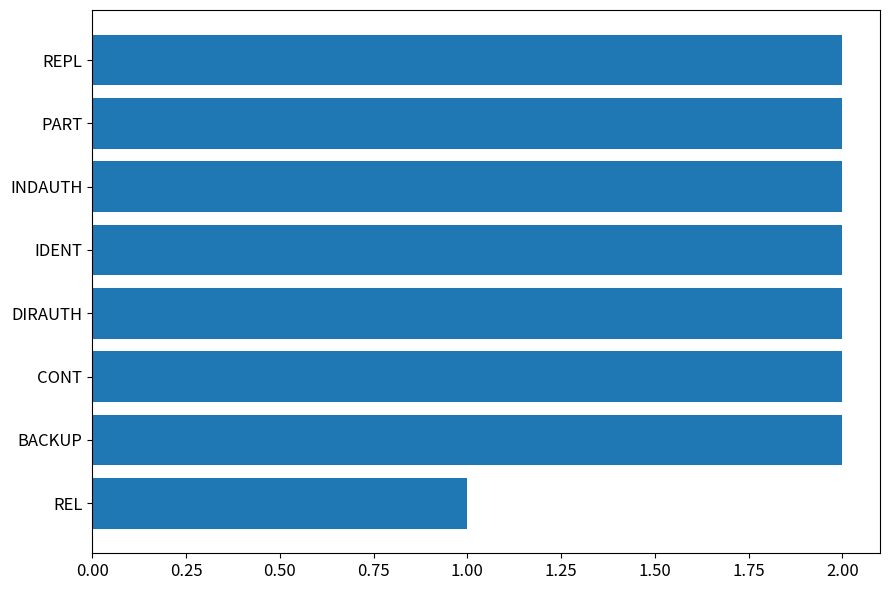

What is the smallest value displayed?

1